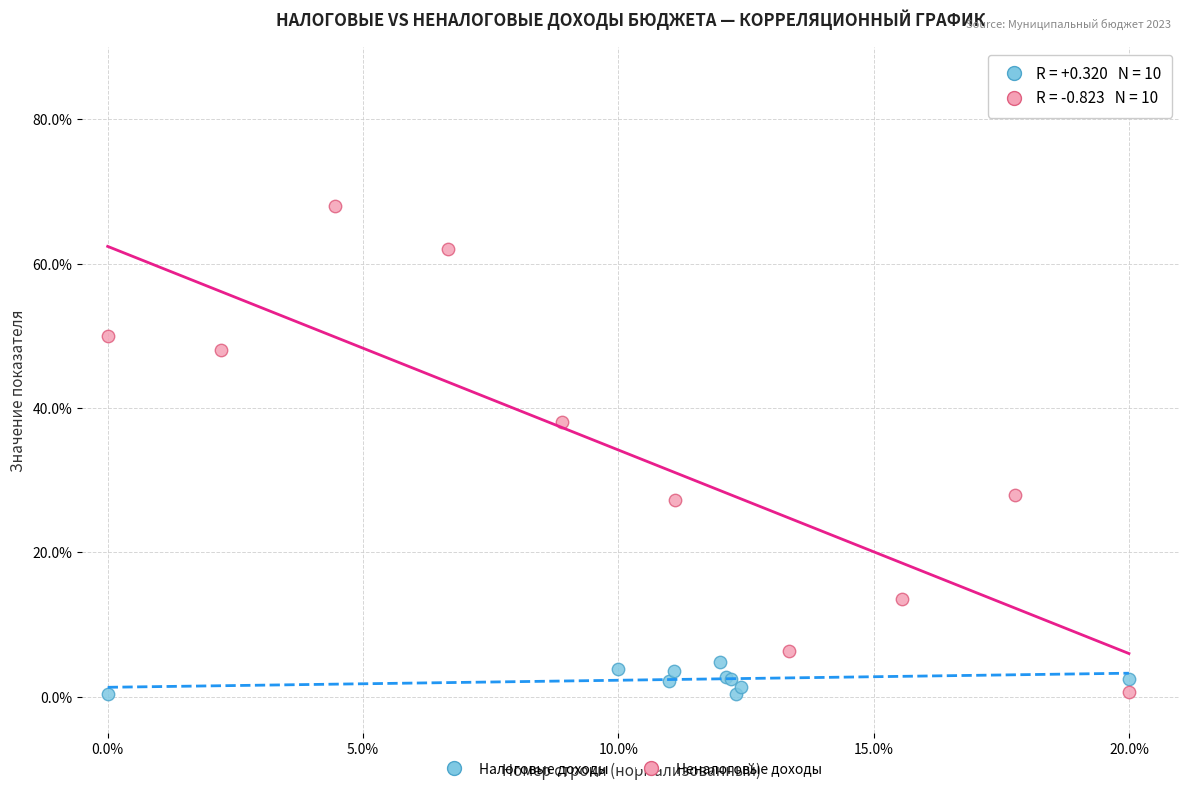

What are all the series names shown in the legend?

Налоговые доходы, Неналоговые доходы